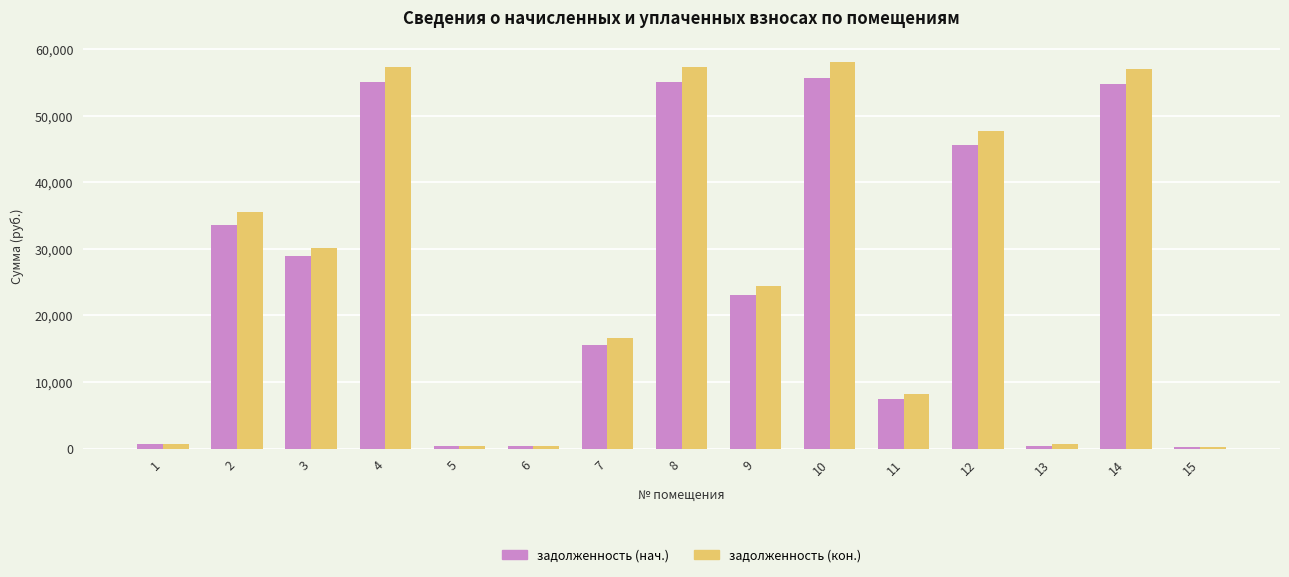

At how many categories does at least one series exceed 52947?

4